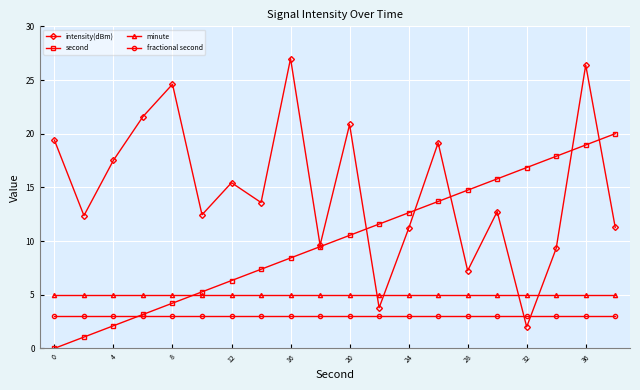

True or false: intensity(dBm) has more than 2 interior local peaks.

True